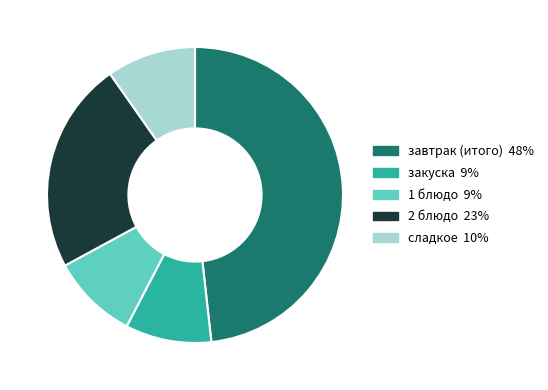

Which category has the biggest portion of the pie?

завтрак (итого)